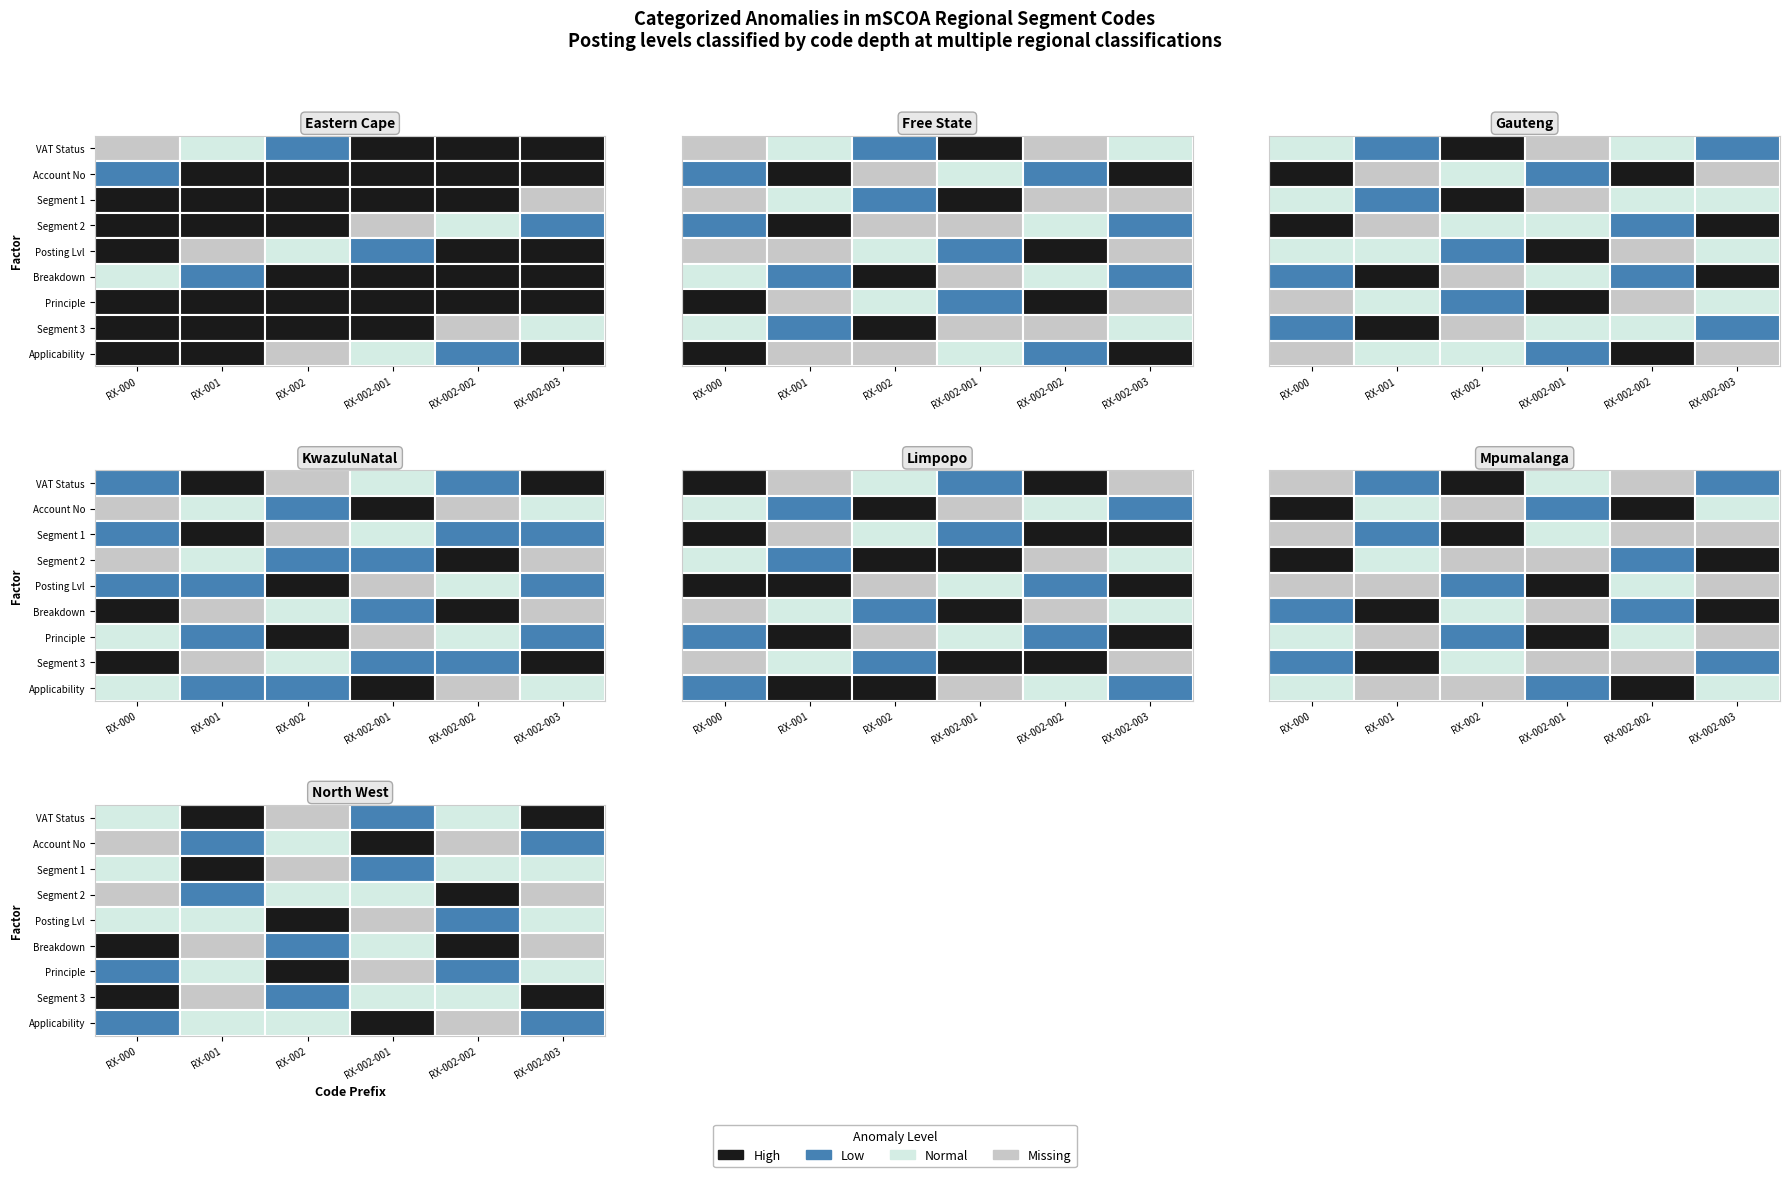

How many distinct data groups are displayed?

7